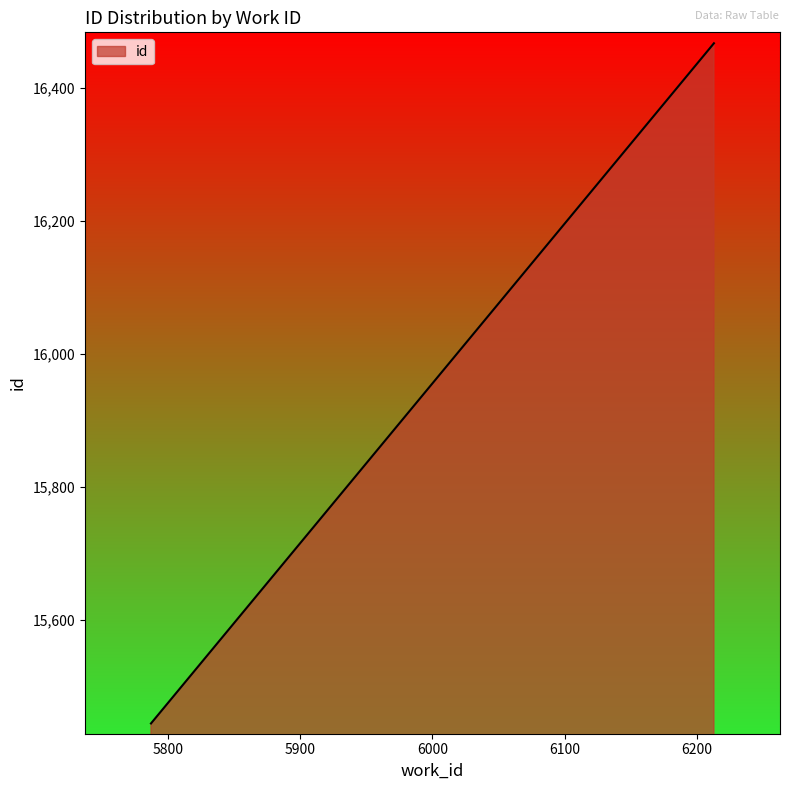

What is the minimum value shown in the chart?

15444.0